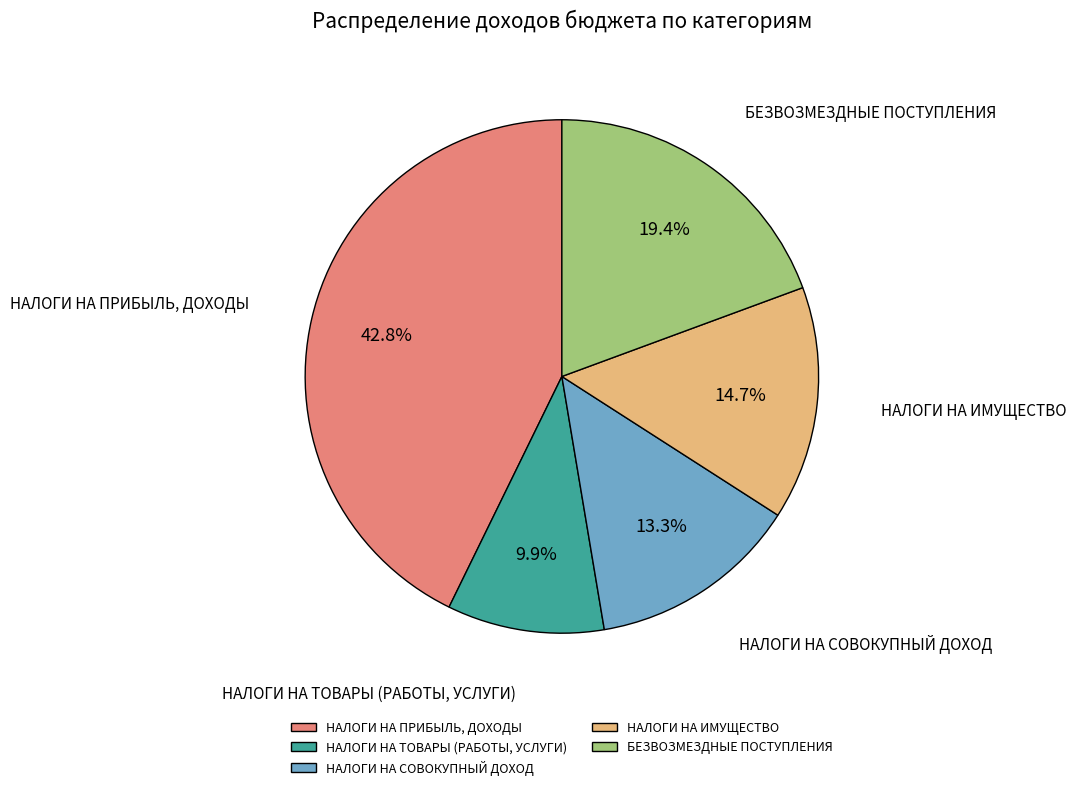

Do НАЛОГИ НА ТОВАРЫ (РАБОТЫ, УСЛУГИ) and НАЛОГИ НА ПРИБЫЛЬ, ДОХОДЫ together represent more than half of the pie?

Yes